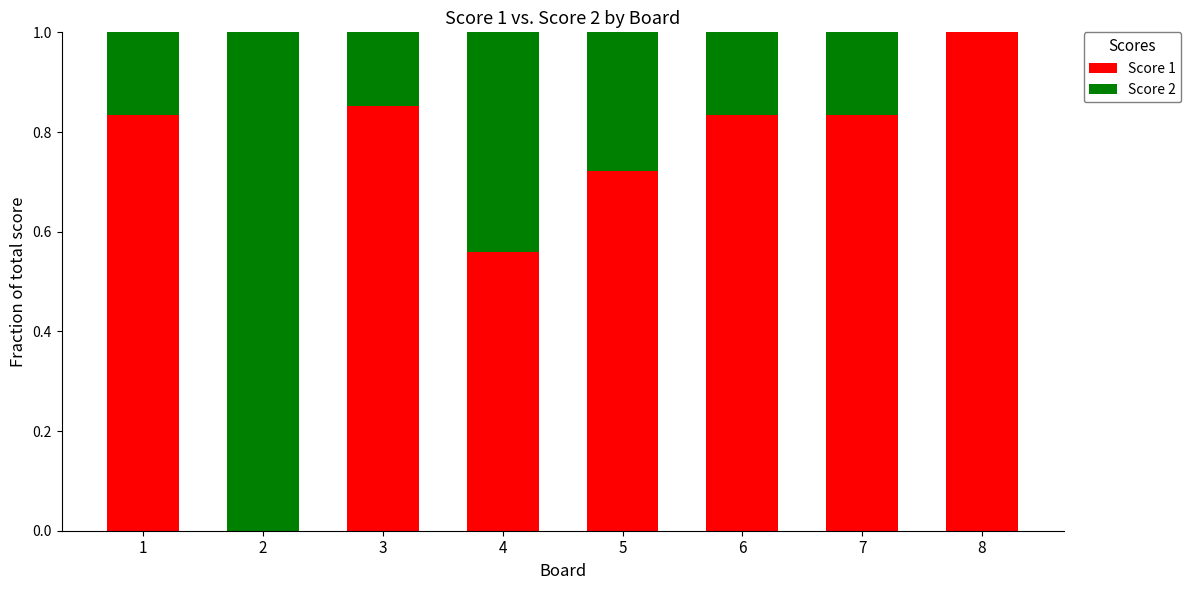

True or false: Score 1 has a value of 0.5 at 2.

False